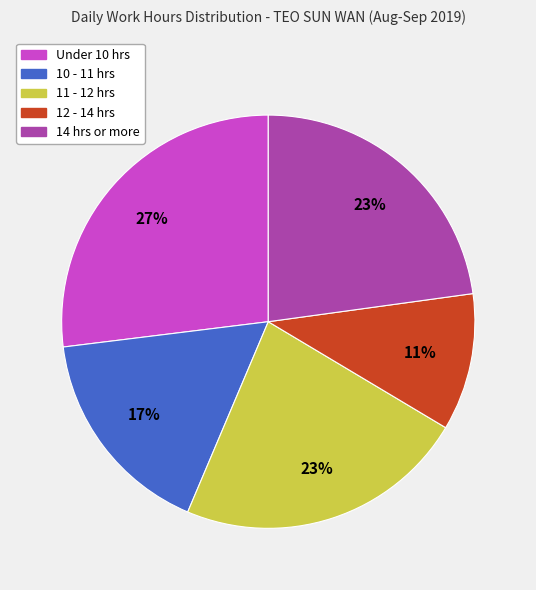

To the nearest percent, what is the combined percentage of 12 - 14 hrs and Under 10 hrs?

38%